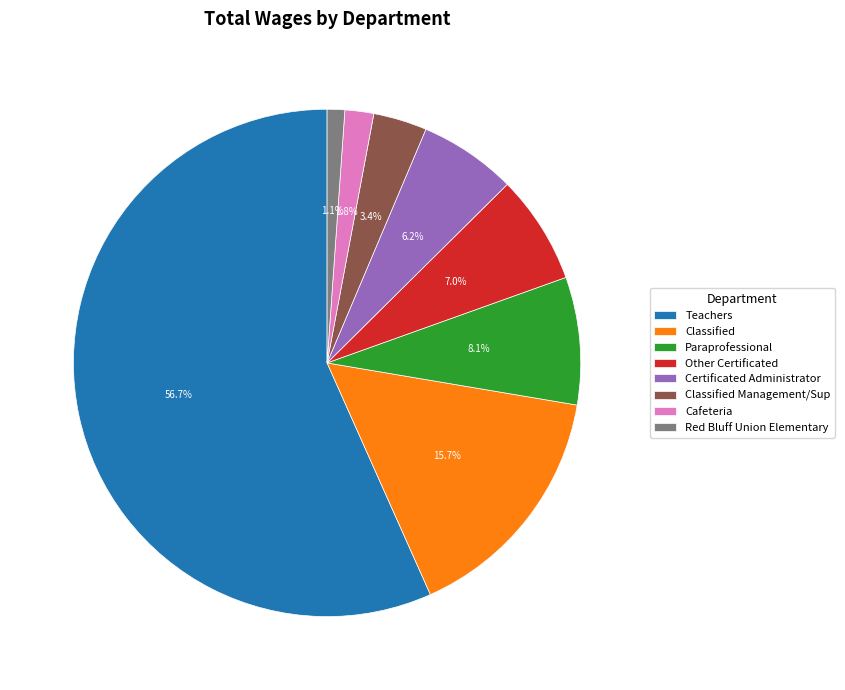

Which category has the smallest portion of the pie?

Red Bluff Union Elementary